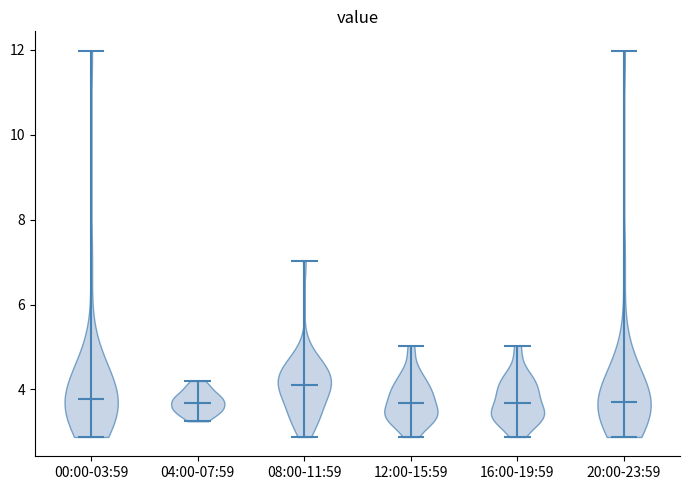

Reading left to right, read every violin against the y-axis: where its median line is, and the lowest and highest points it reaches. The values are not printed on the chart, so give them approximately, as read against the axis.

00:00-03:59: median line 3.8, lowest point 2.8, highest point 12.0
04:00-07:59: median line 3.6, lowest point 3.2, highest point 4.2
08:00-11:59: median line 4.2, lowest point 2.8, highest point 7.0
12:00-15:59: median line 3.6, lowest point 2.8, highest point 5.0
16:00-19:59: median line 3.6, lowest point 2.8, highest point 5.0
20:00-23:59: median line 3.8, lowest point 2.8, highest point 12.0